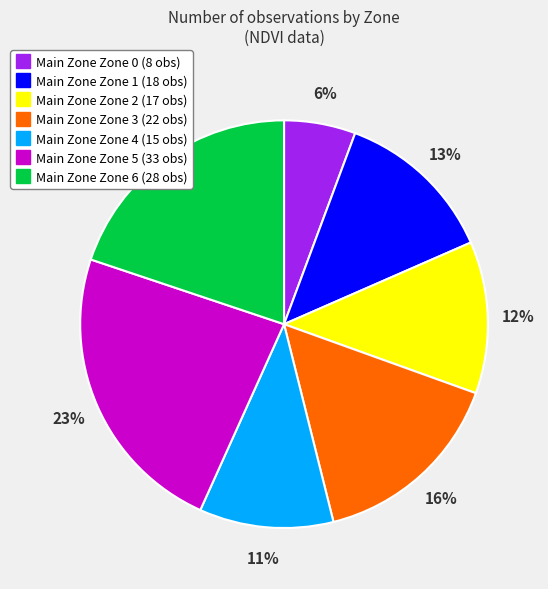

Does any single category account for the majority?

No